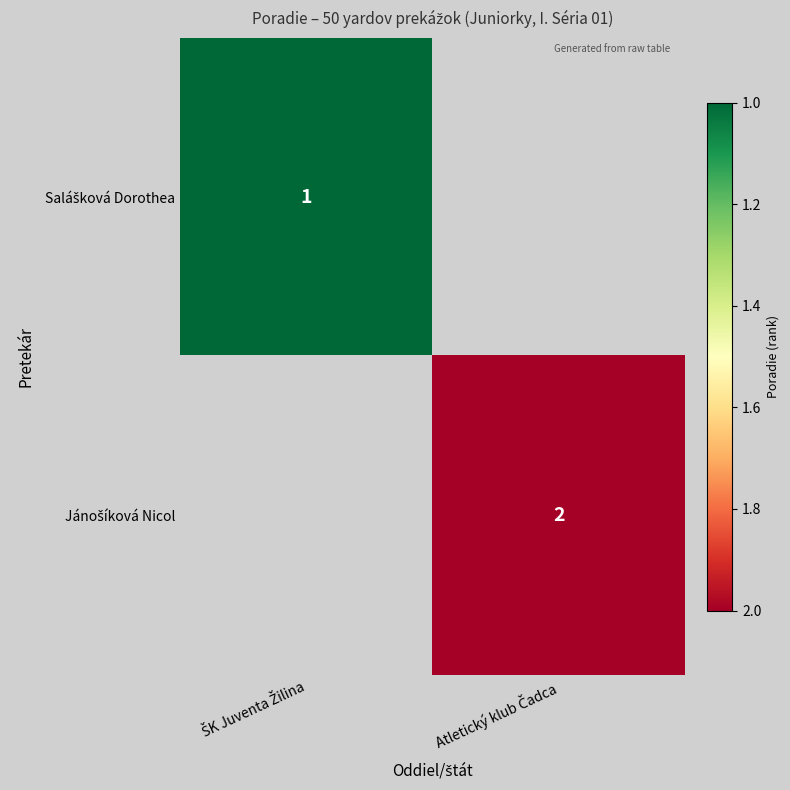

Rank the series by their maximum value, from lowest to highest.

Salášková Dorothea, Jánošíková Nicol